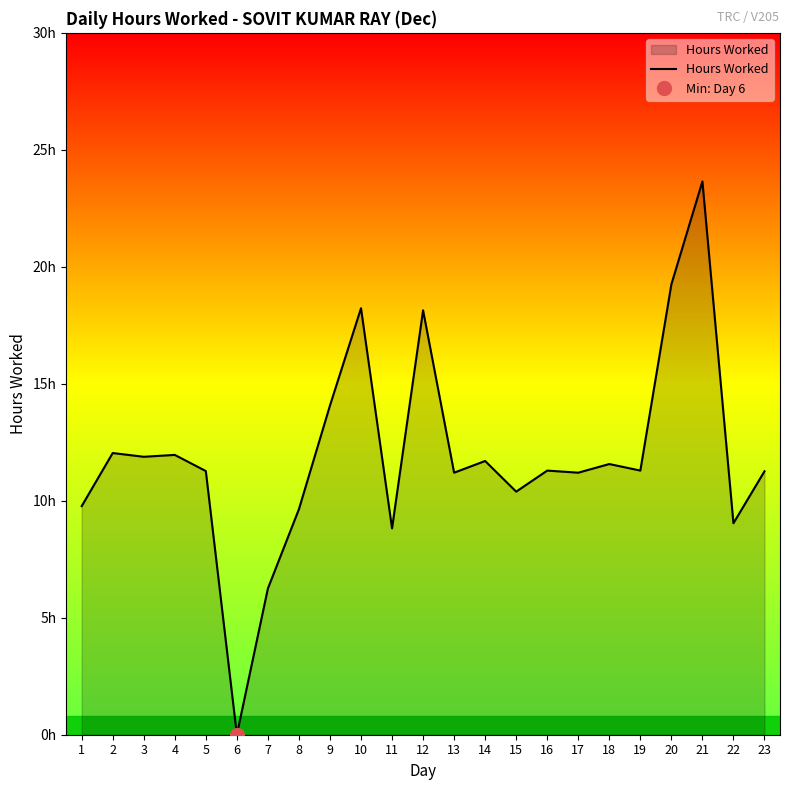

True or false: the data shows 2.5 at 17.

False